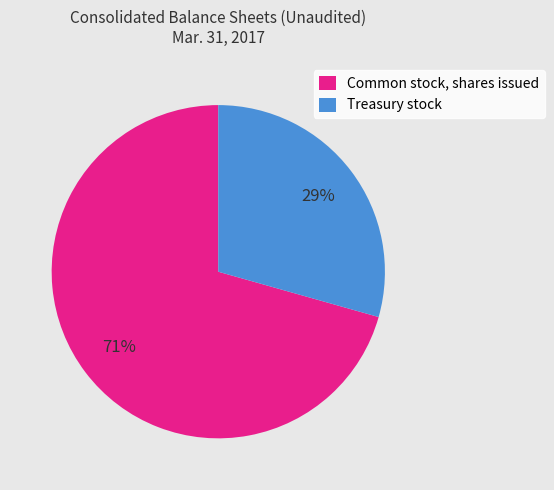

Do Treasury stock and Common stock, shares issued together represent more than half of the pie?

Yes